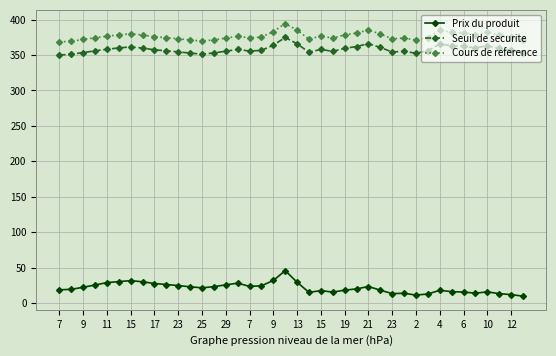

What is the value of the Prix du produit point at the 9th from the left?

27.4